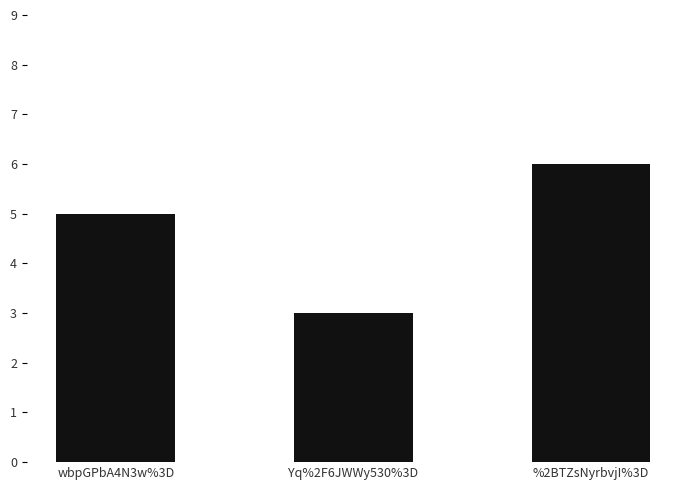

What position from the left is wbpGPbA4N3w%3D?

1